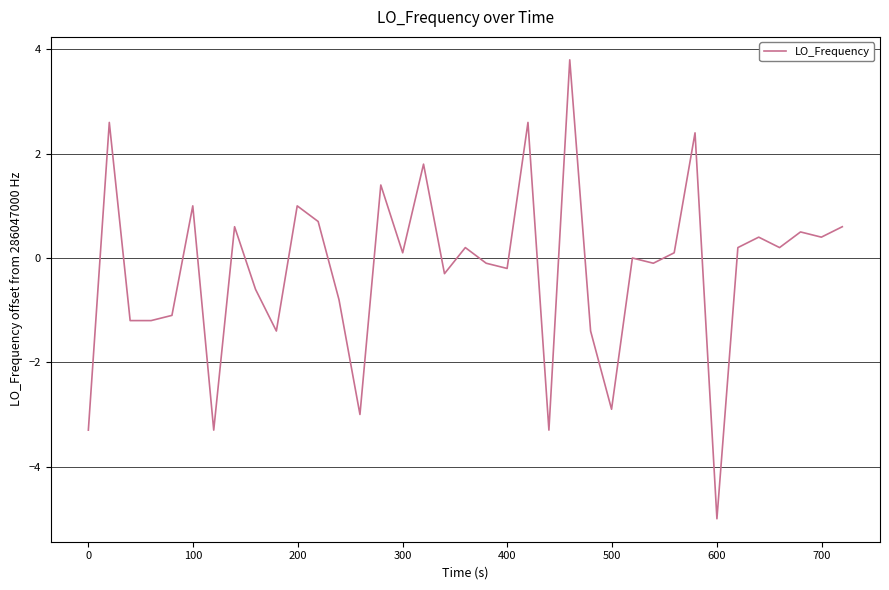

What is the smallest value displayed?

-5.0